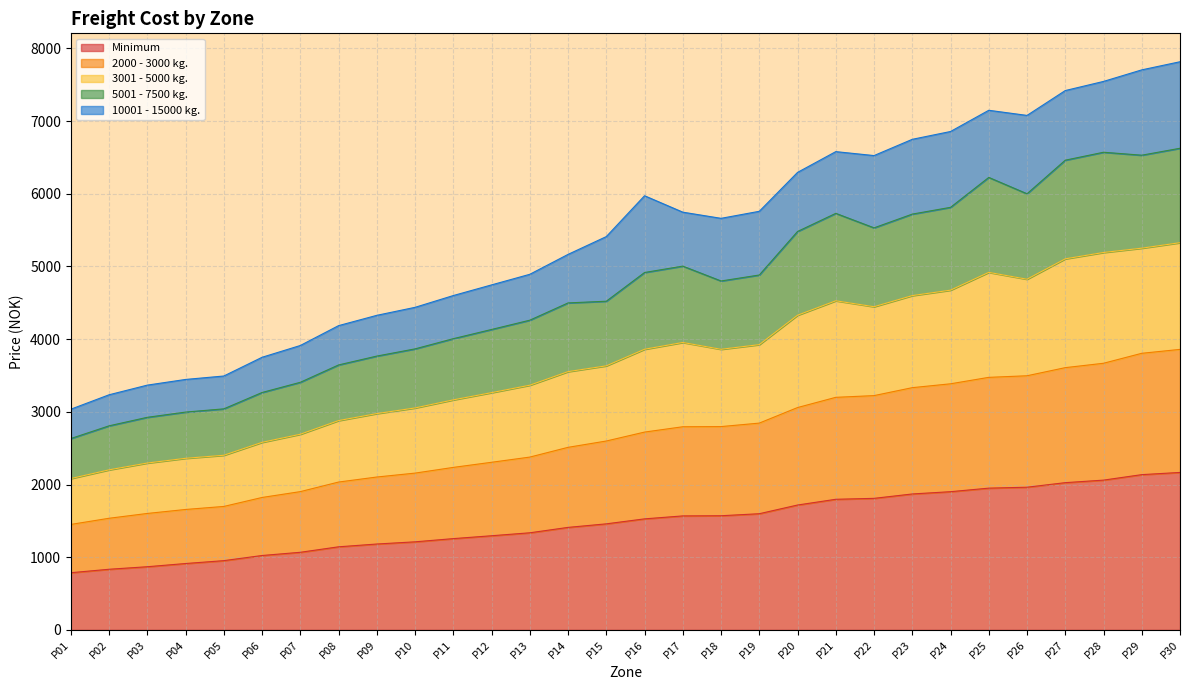

What is the lowest value of the Minimum series?

786.3